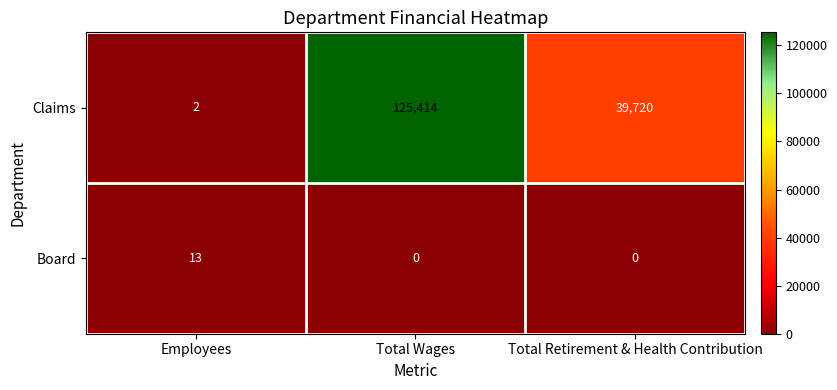

The Board series shows -8 at Total Retirement & Health Contribution. True or false?

False